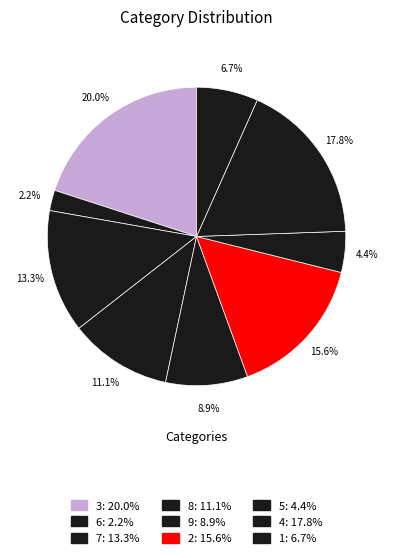

Rank the categories by value from highest to lowest.

3, 4, 2, 7, 8, 9, 1, 5, 6